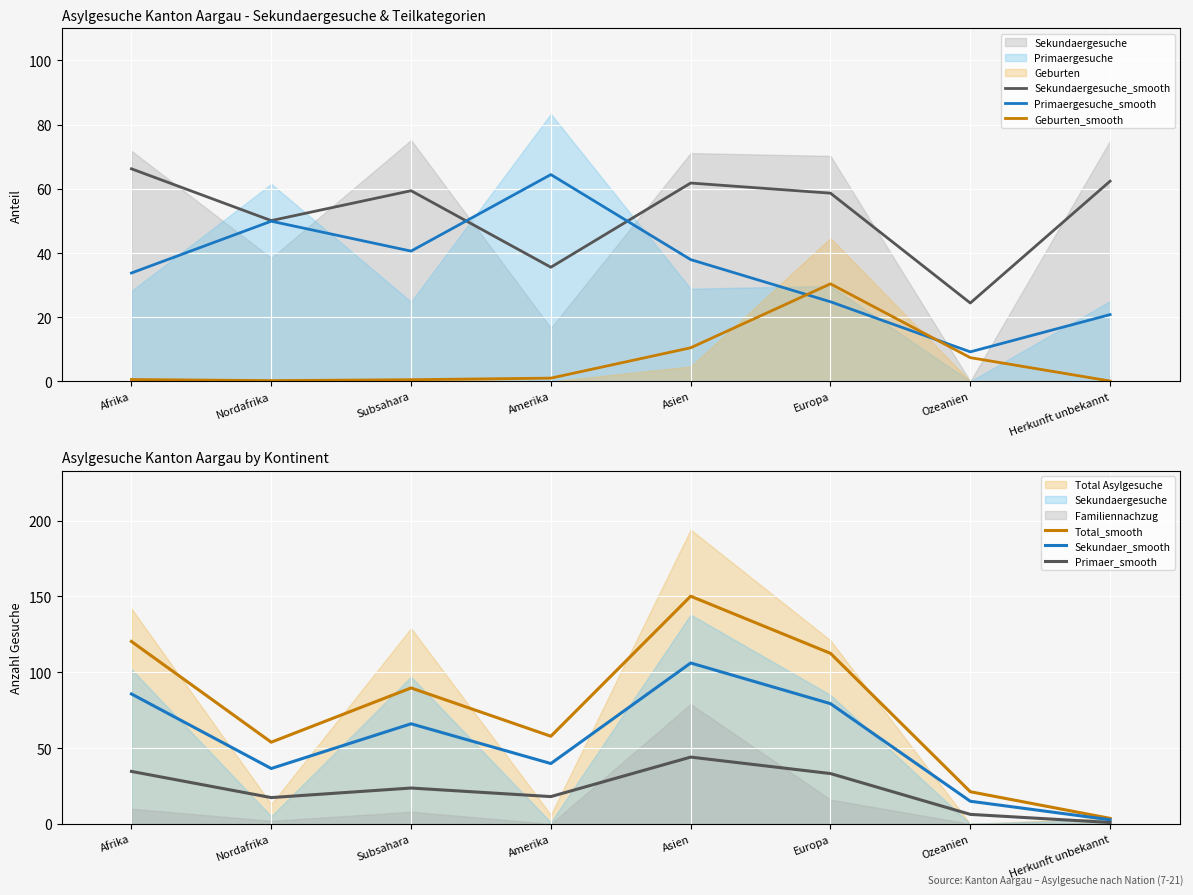

What is the highest value of the Sekundaergesuche_smooth series?

66.2